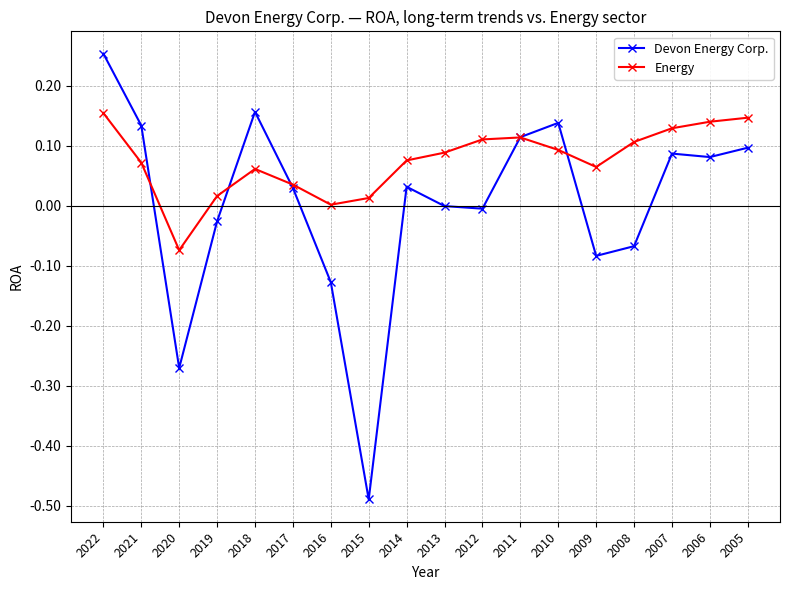

How many data points does each series have?

18